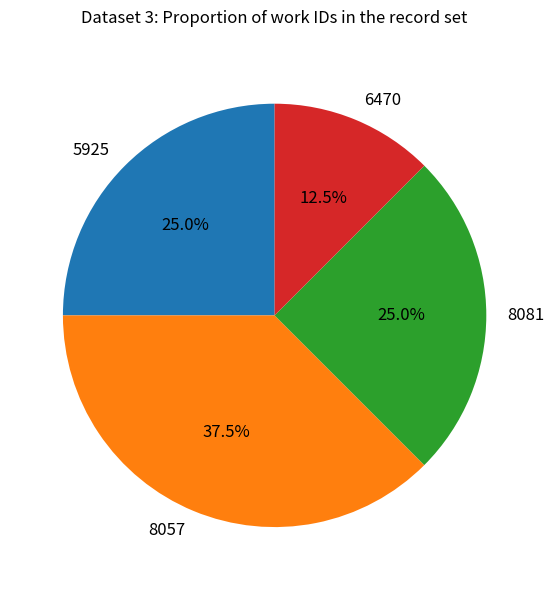

How many segments does this pie chart have?

4